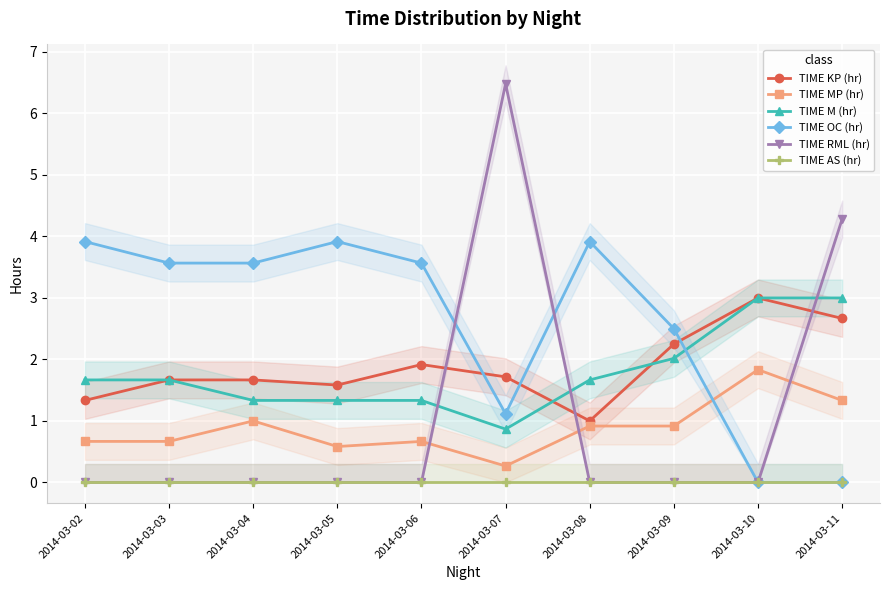

What is the sum of the TIME KP (hr) values at 2014-03-05 and 2014-03-08?

2.6